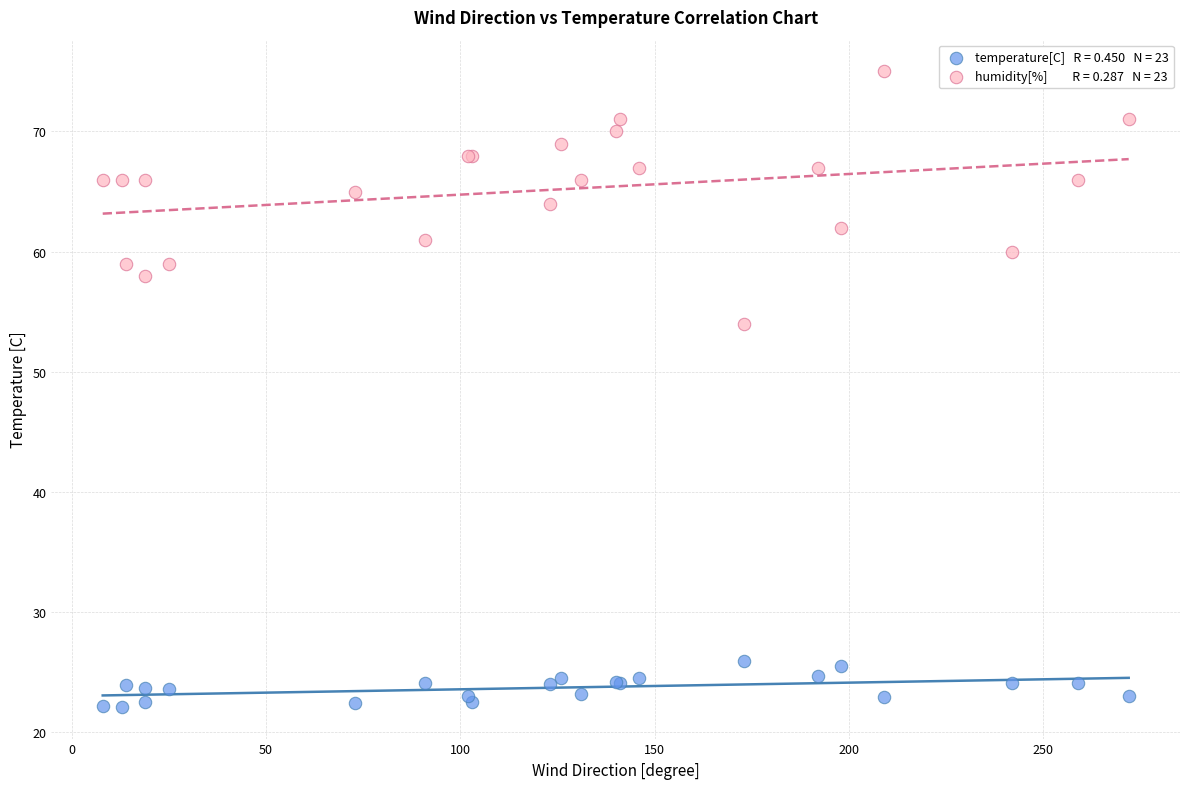

Across all series, what Y value is closest to 48?

54.0